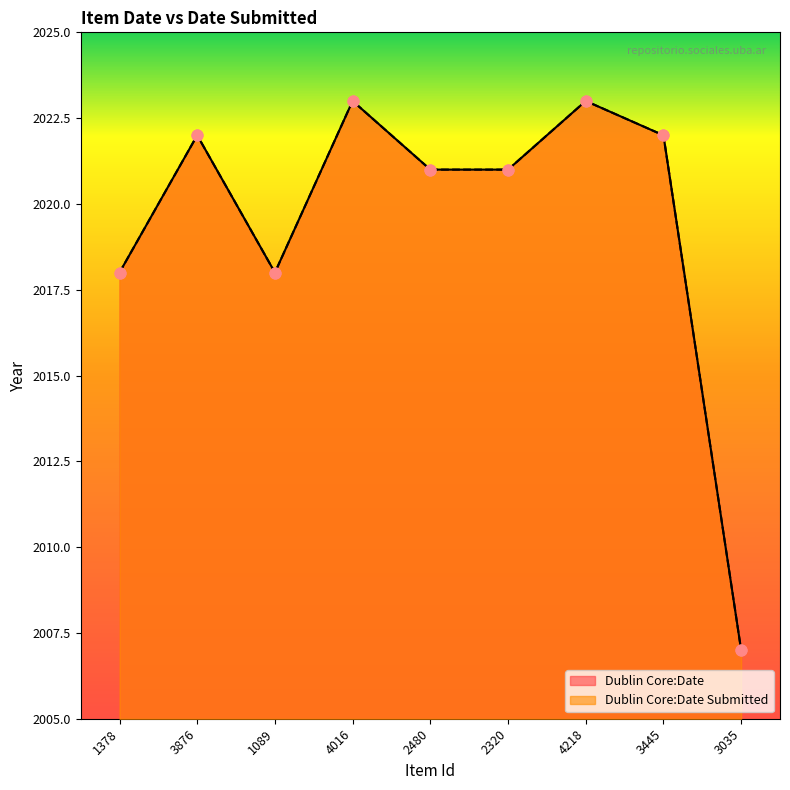

Which series has the largest total across all categories?

Dublin Core:Date